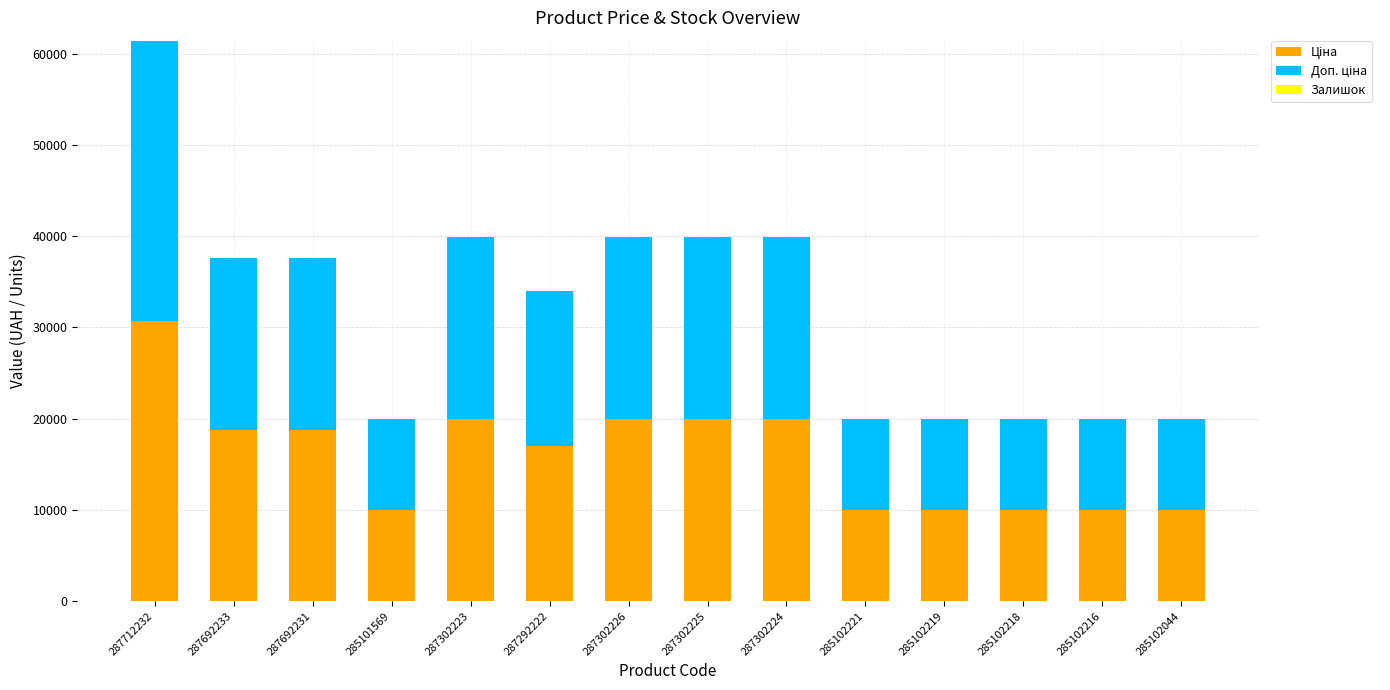

At which category is the sum across all series the highest?

287712232